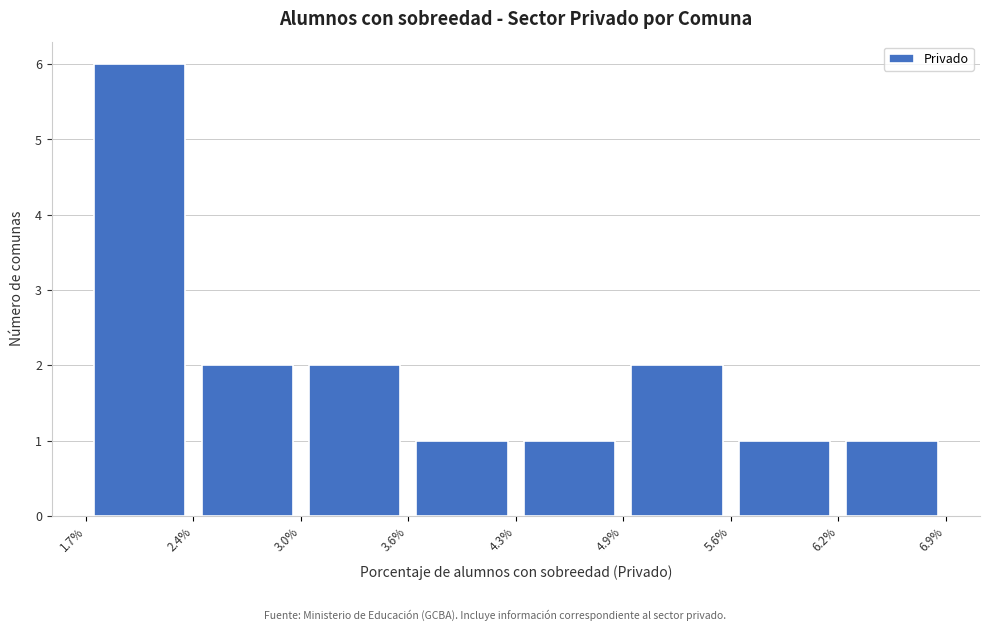

Over which range of the x-axis is the bar tallest?

1.7% to 2.4%